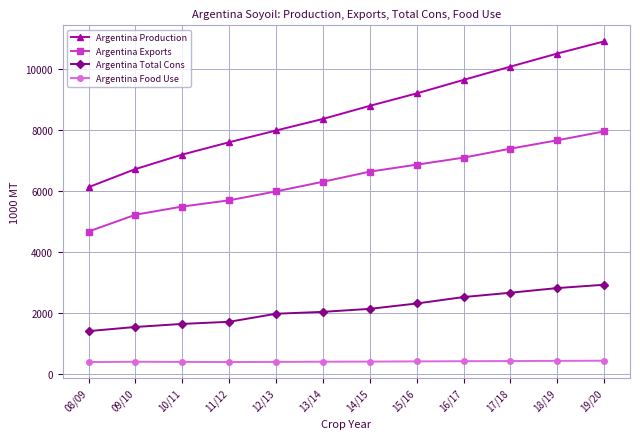

Which series has the widest spread of values?

Argentina Production